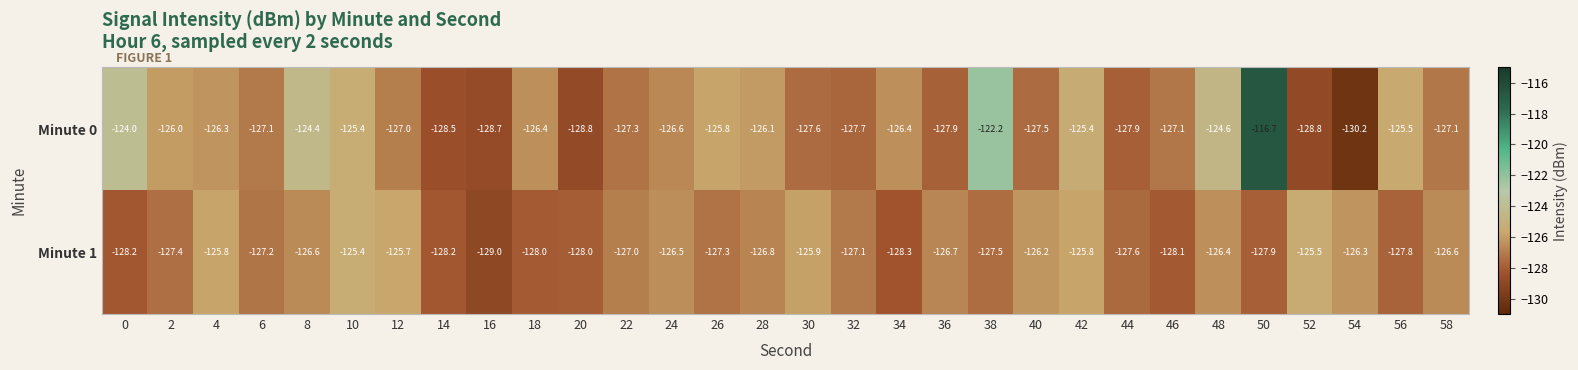

Is it true that Minute 0 equals -213.3 at 16?

False